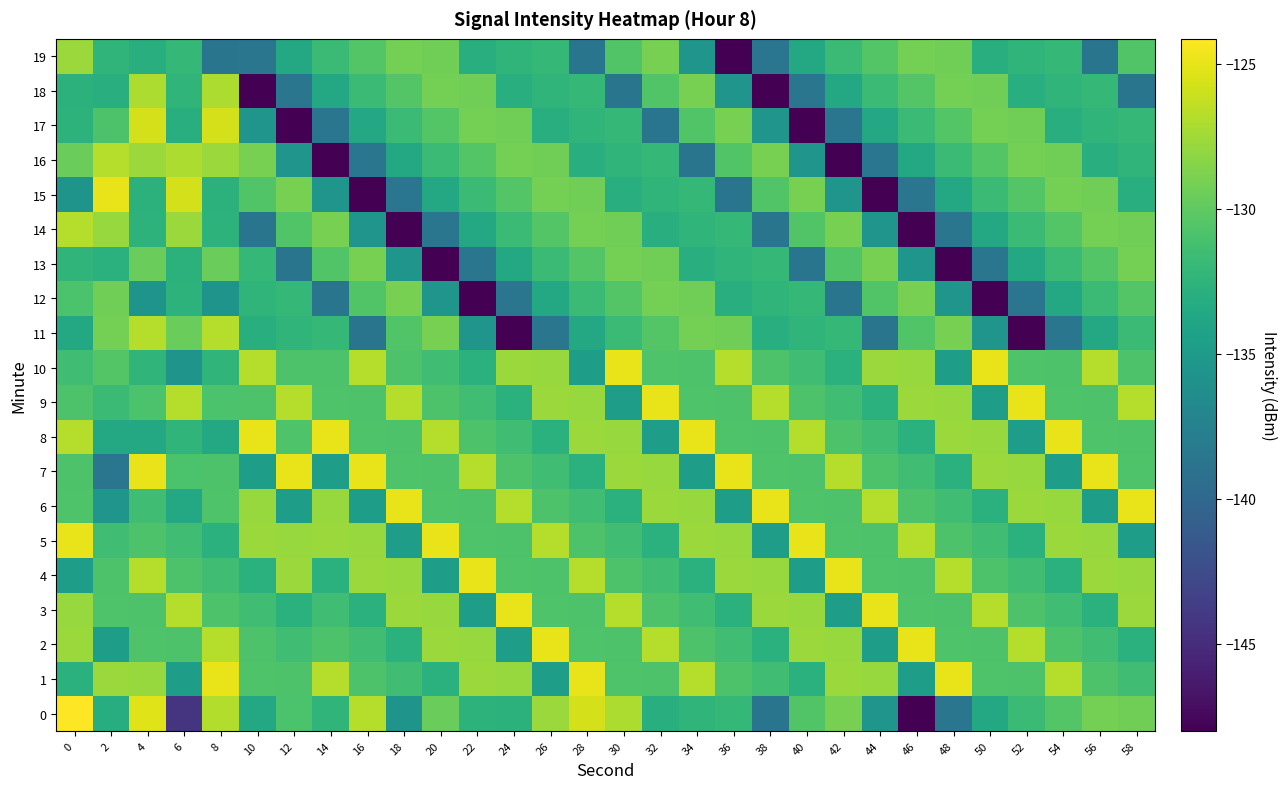

What is the spread (max minus min) of values at 14?

23.1